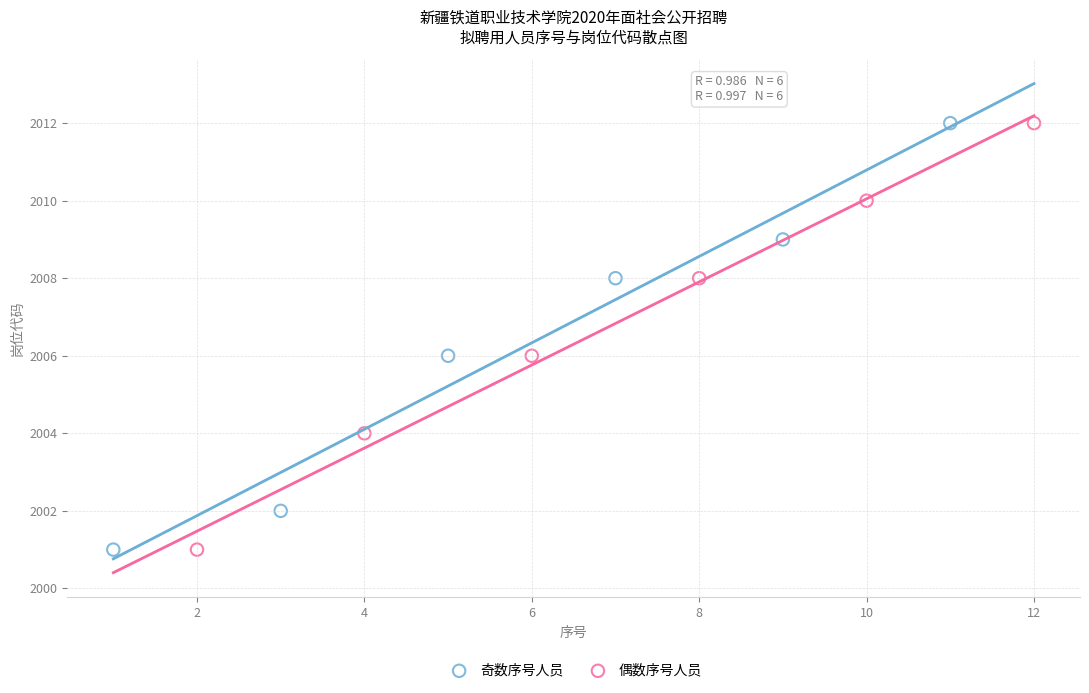

What are all the series names shown in the legend?

奇数序号人员, 偶数序号人员